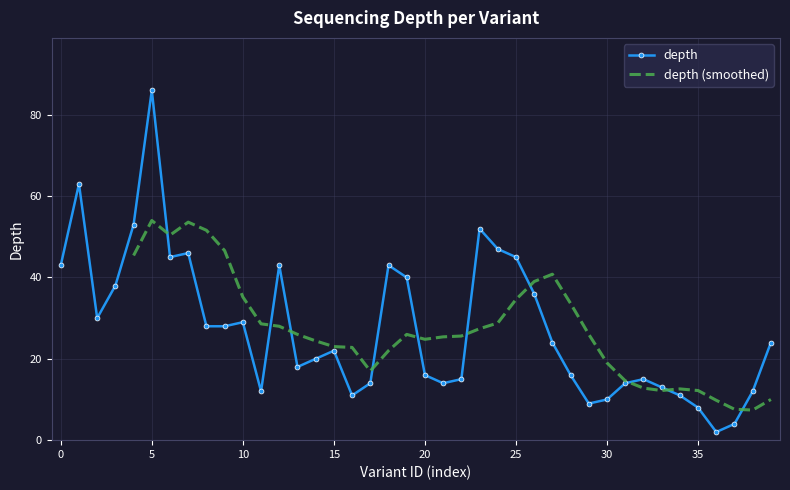

Which category has the highest value in the depth series?

5